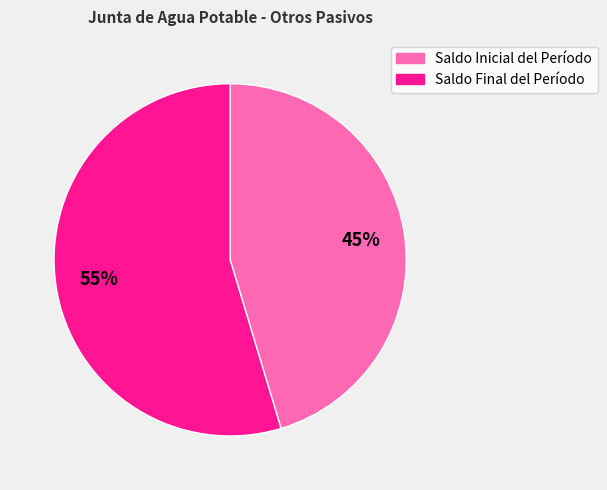

Rank the categories by value from lowest to highest.

Saldo Inicial del Período, Saldo Final del Período